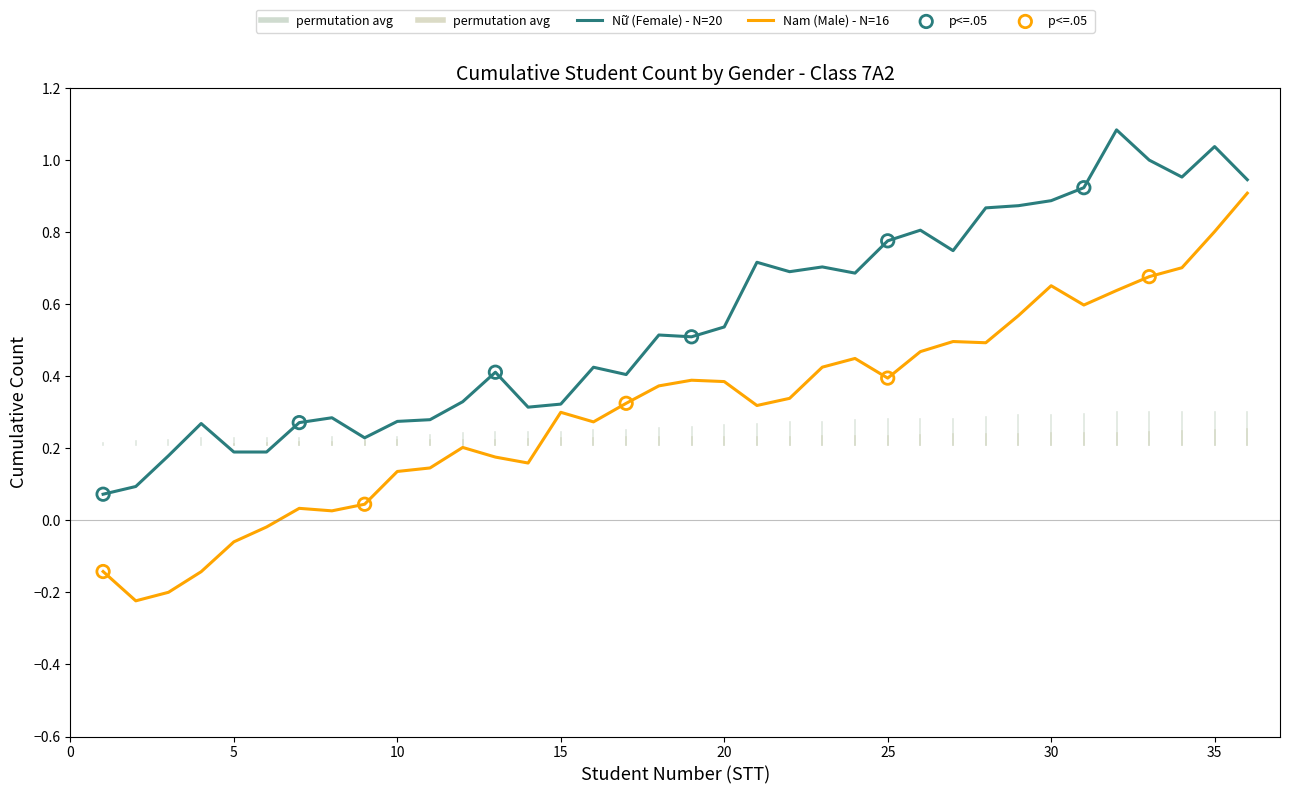

Which series has the largest total across all categories?

Nữ (Female) - N=20